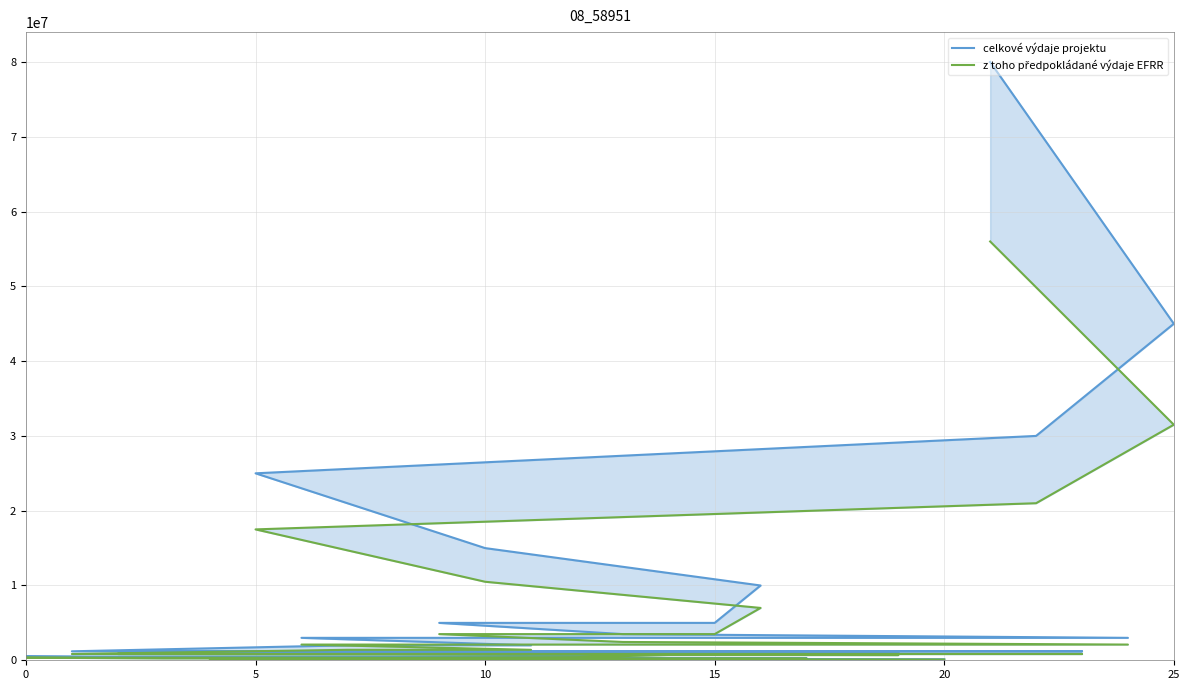

What is the approximate value of celkové výdaje projektu at 10?

15000000